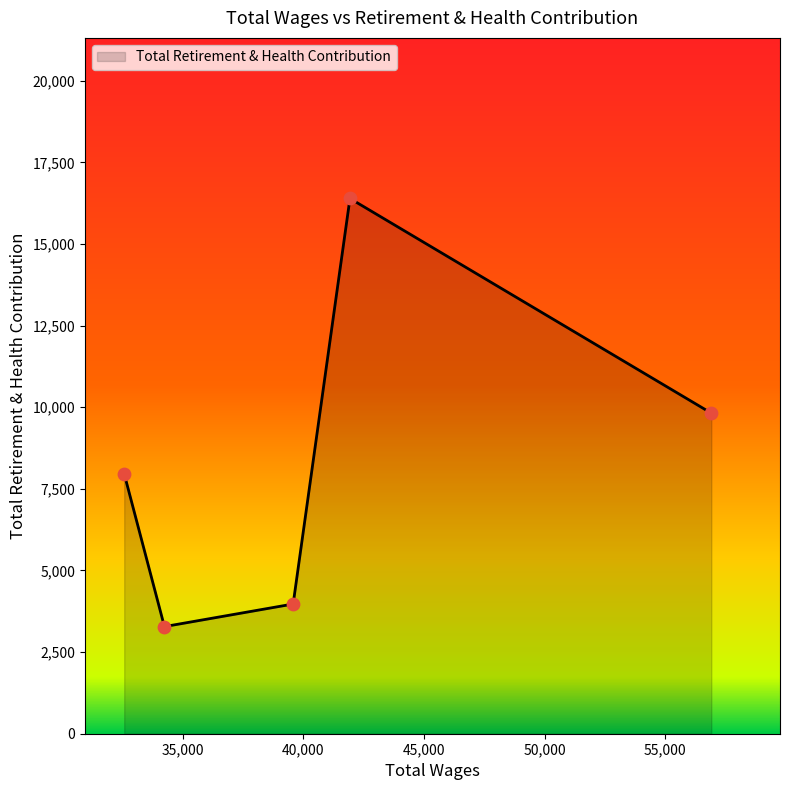

What is the greatest value displayed?

16394